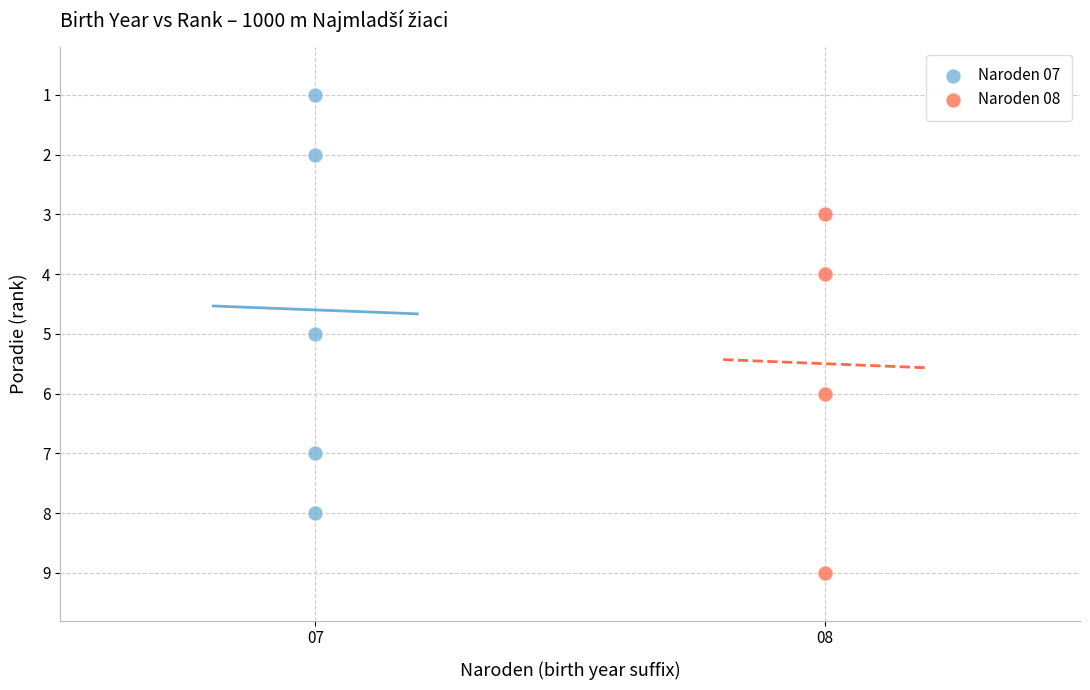

Which series has the largest Y range (max minus min)?

Naroden 07